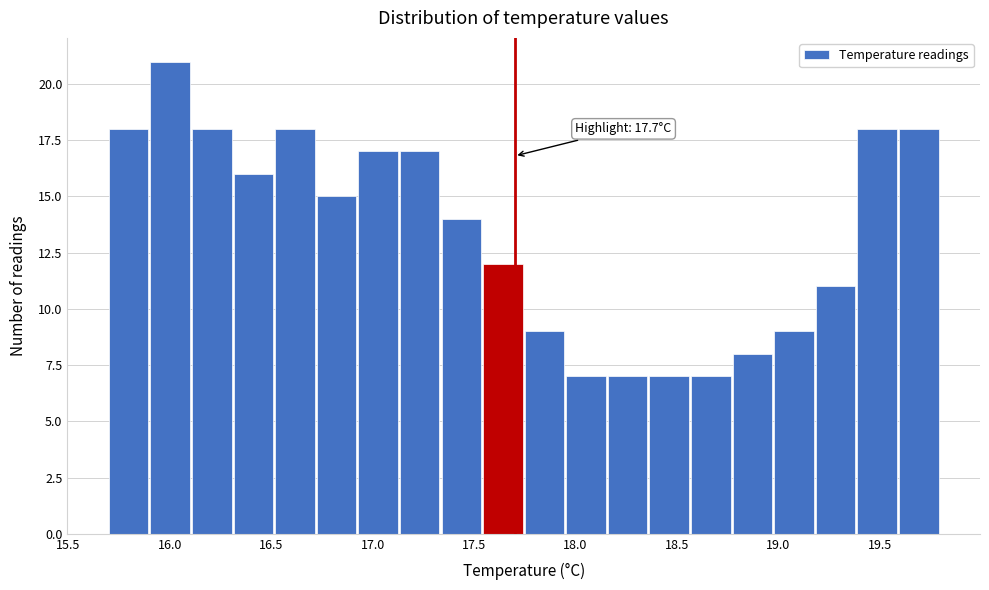

Which range on the x-axis has the tallest bar?

15.905 to 16.110